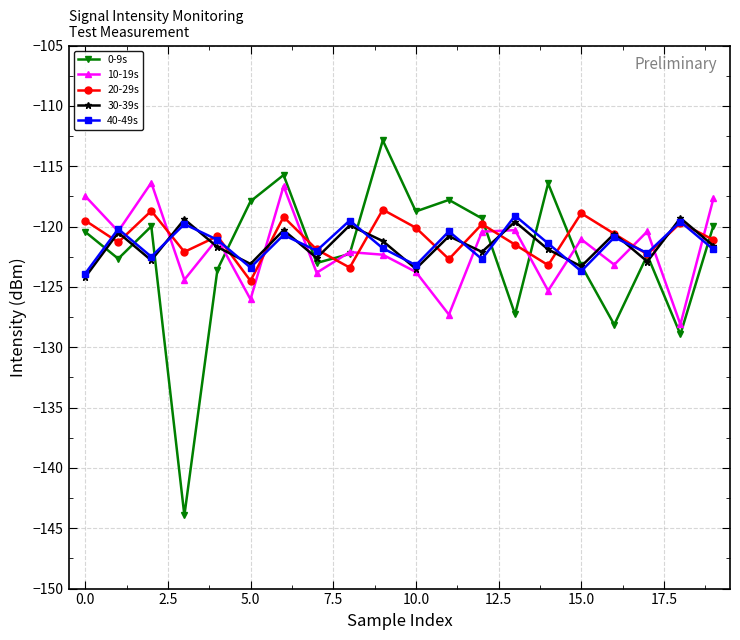

What is the maximum value shown in the chart?

-112.9